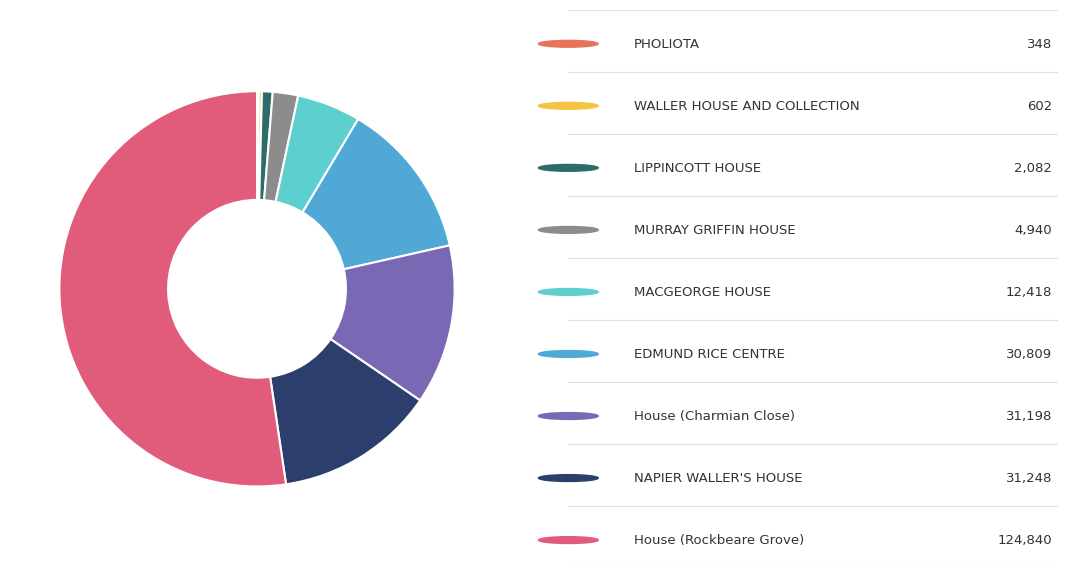

Is there any slice that represents more than half of the pie?

Yes